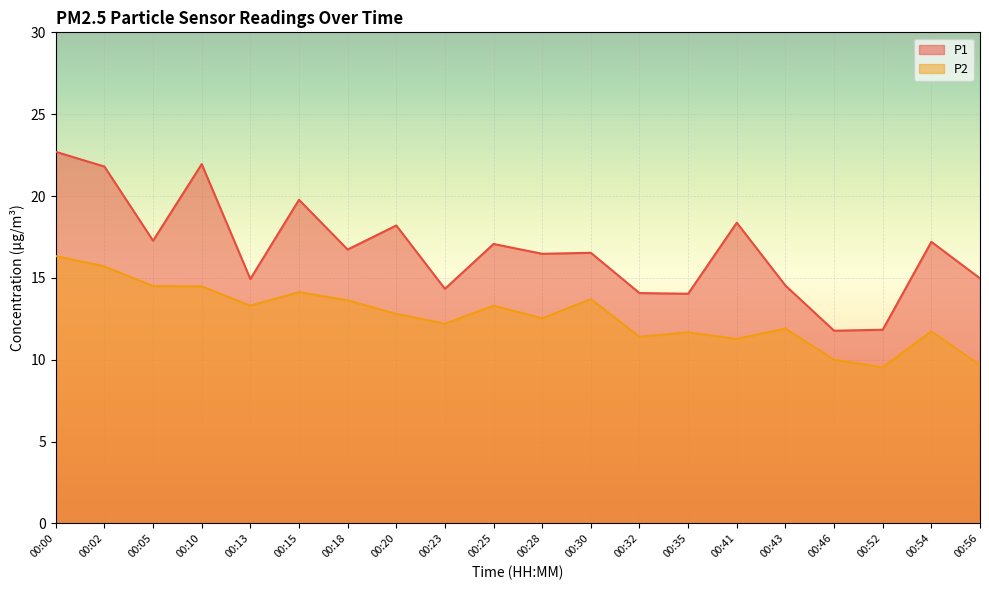

How many lines are shown in the chart?

2